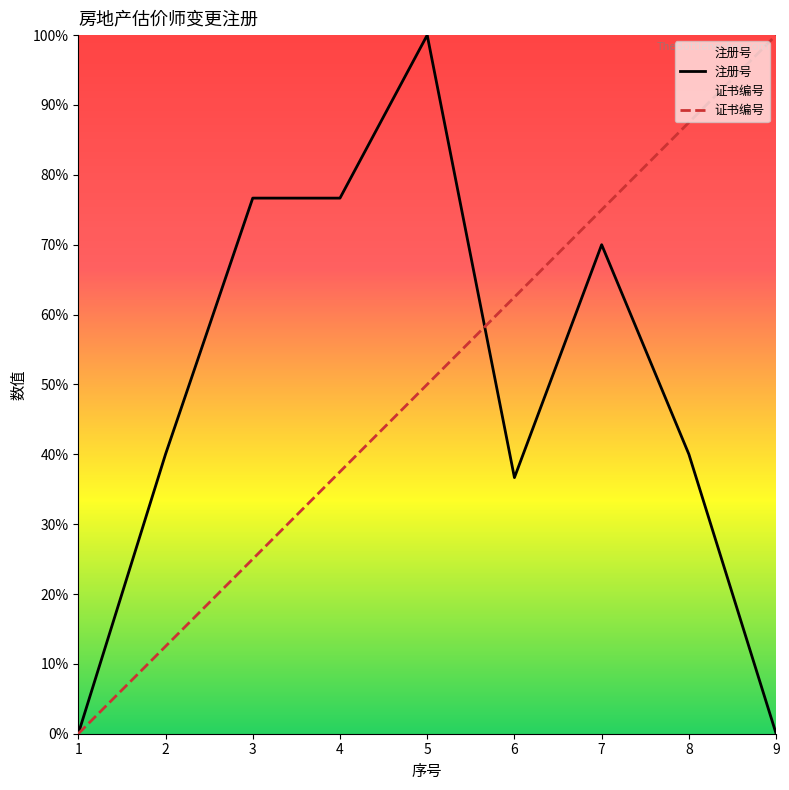

At which label does 注册号 first exceed 40?

2